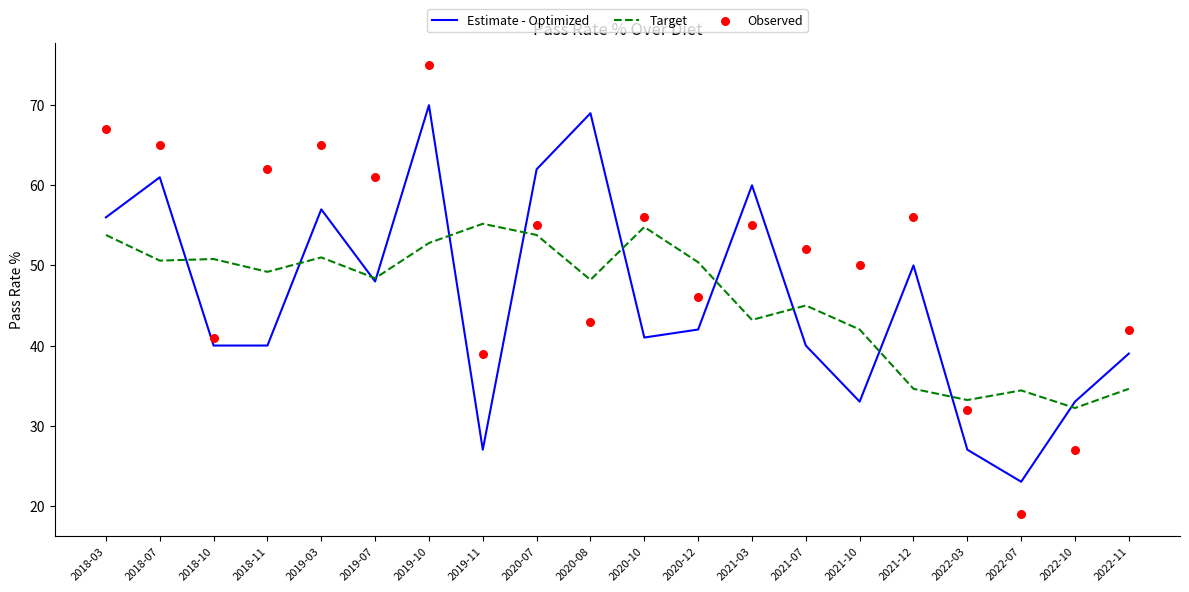

At how many categories does at least one series exceed 33?

19